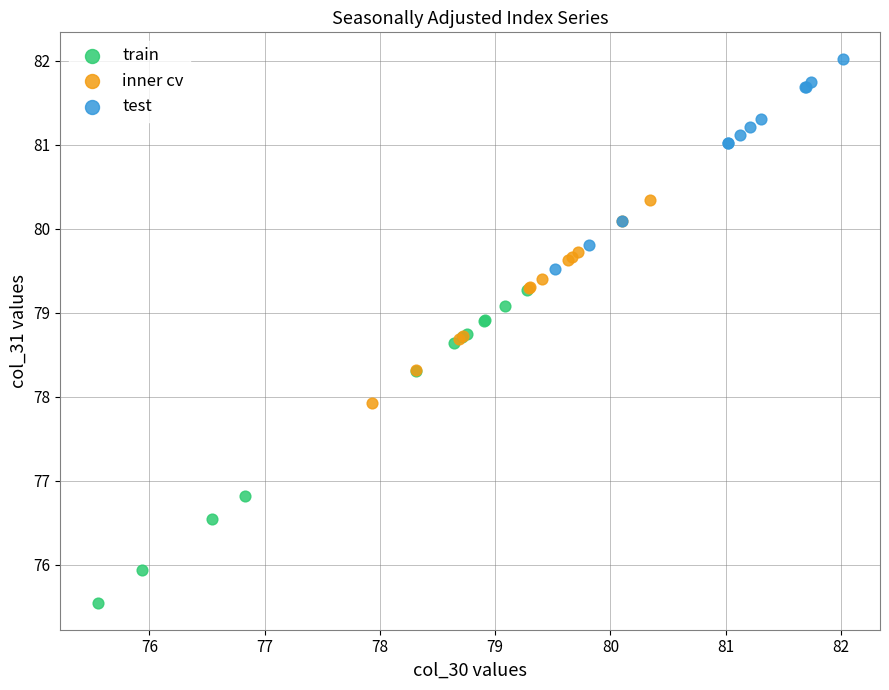

Which series reaches the maximum Y coordinate?

test